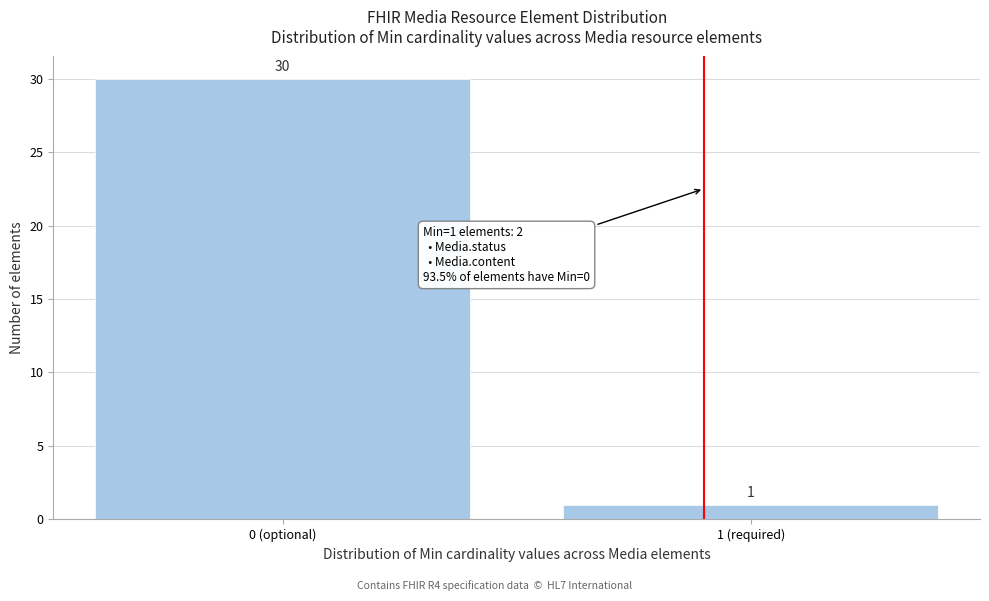

Reading left to right, extract all data points from this chart.

0 (optional)=30	1 (required)=1